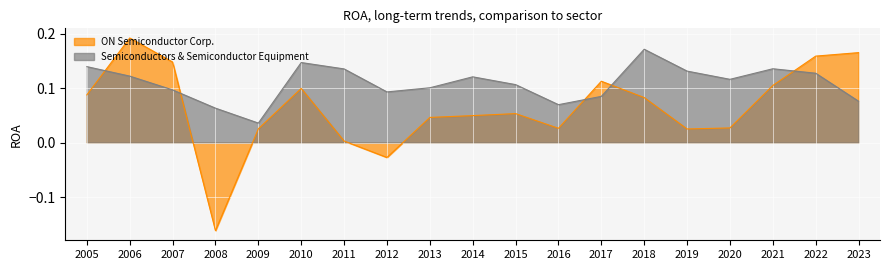

How many values in the ON Semiconductor Corp. series exceed 0?

17